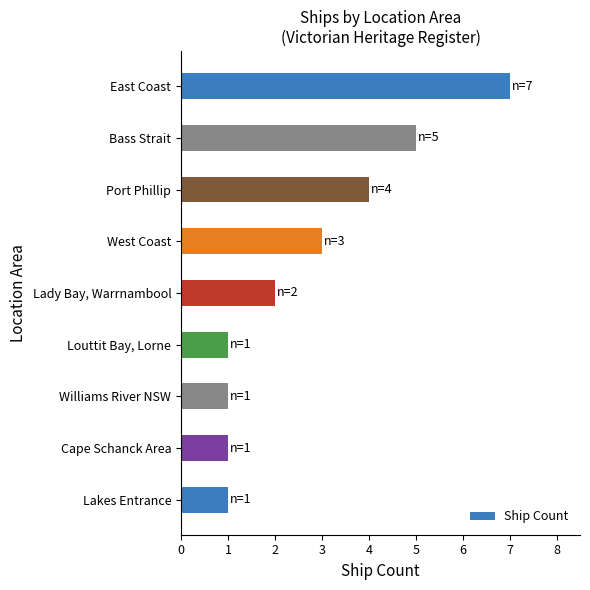

True or false: the data shows 3 at West Coast.

True